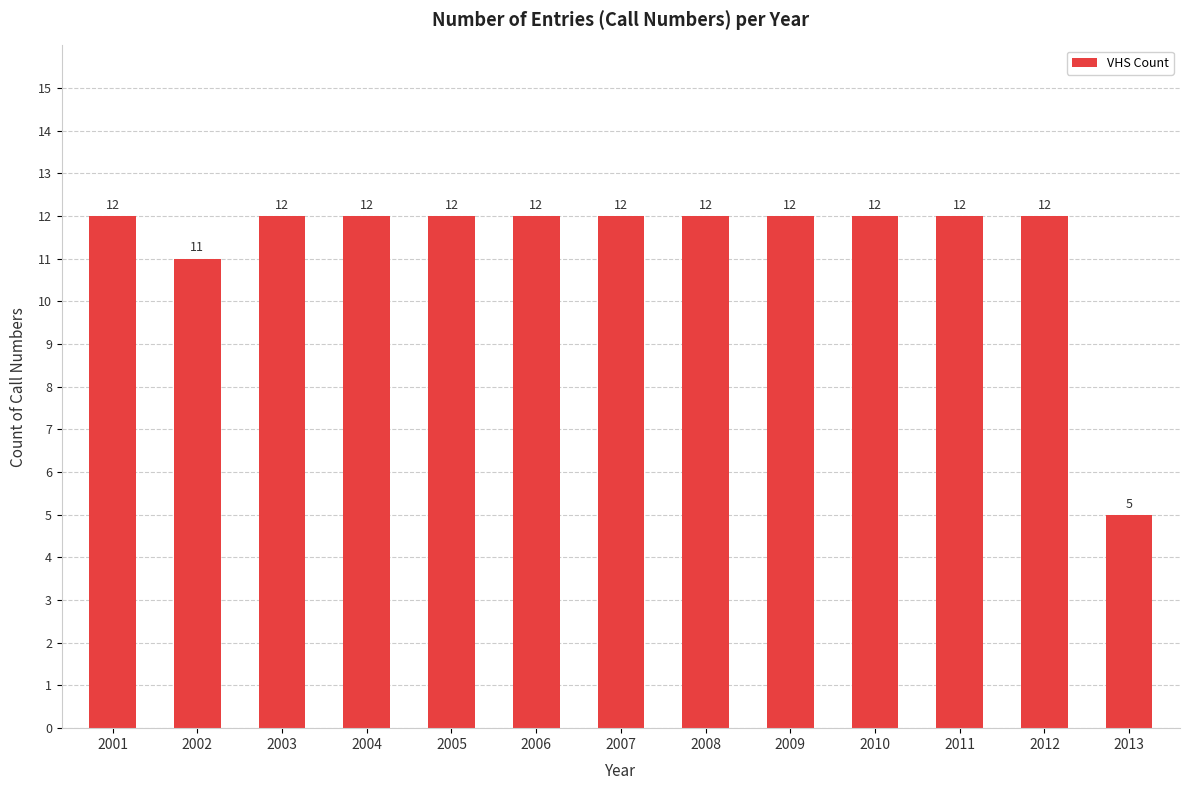

What is the change in value from 2002 to 2010?

+1